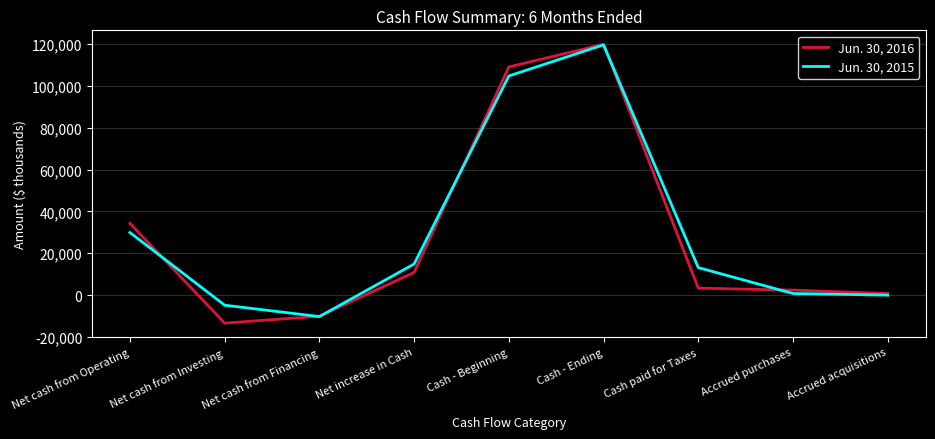

Reading left to right, list all the values displayed in this chart.

Jun. 30, 2016: Net cash from Operating=34307	Net cash from Investing=-13376	Net cash from Financing=-10098	Net increase in Cash=10833	Cash - Beginning=109050	Cash - Ending=119883	Cash paid for Taxes=3335	Accrued purchases=2394	Accrued acquisitions=750
Jun. 30, 2015: Net cash from Operating=29920	Net cash from Investing=-4805	Net cash from Financing=-10250	Net increase in Cash=14865	Cash - Beginning=104737	Cash - Ending=119602	Cash paid for Taxes=13164	Accrued purchases=767	Accrued acquisitions=0